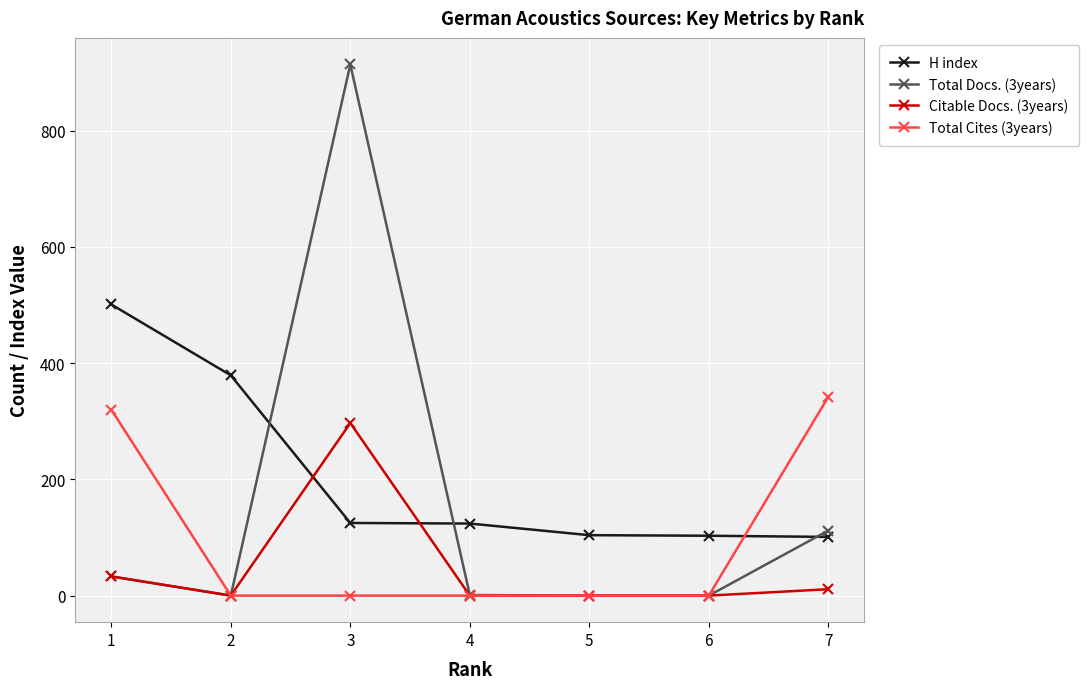

Is it true that H index equals 101 at 7?

True